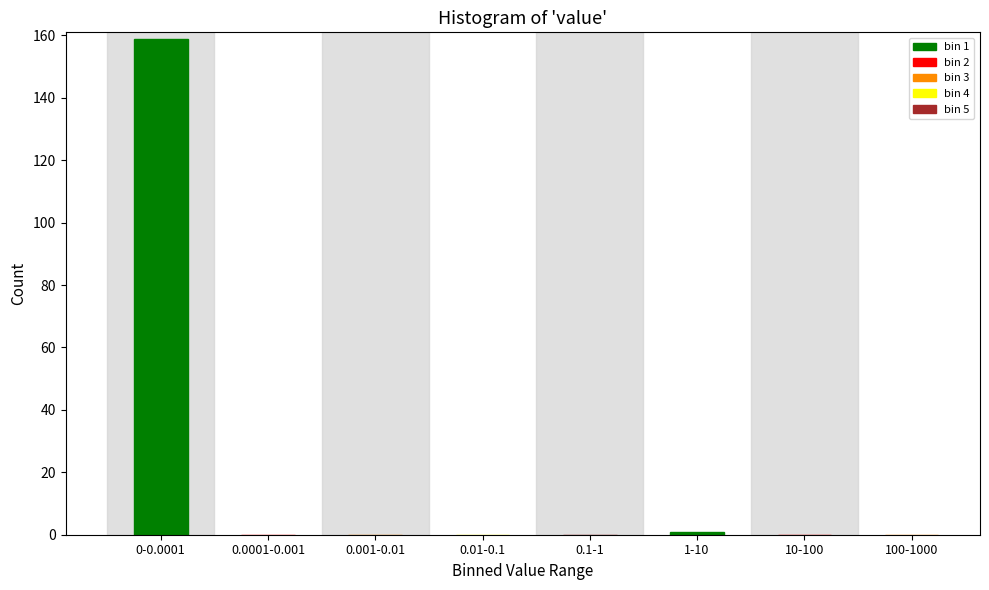

Reading left to right, what are all the values shown in this chart?

0-0.0001=159	0.0001-0.001=0	0.001-0.01=0	0.01-0.1=0	0.1-1=0	1-10=1	10-100=0	100-1000=0